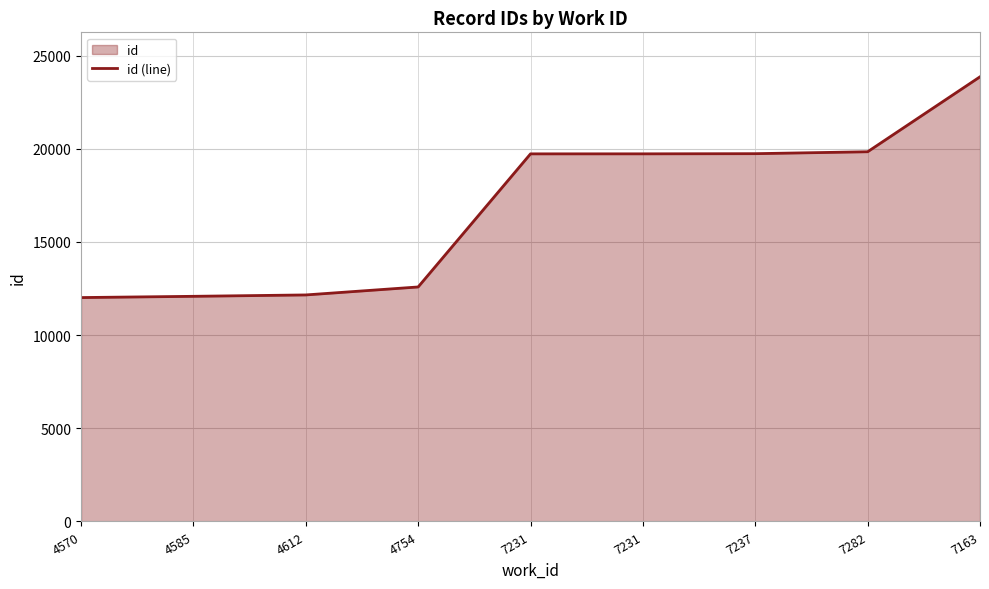

Does the chart display data point markers on the line(s)?

No